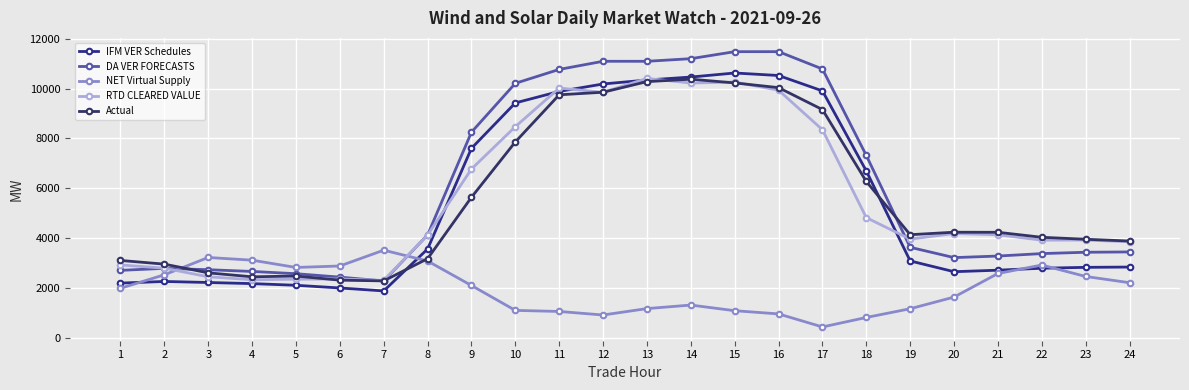

What is the average value of the IFM VER Schedules series?

5455.2